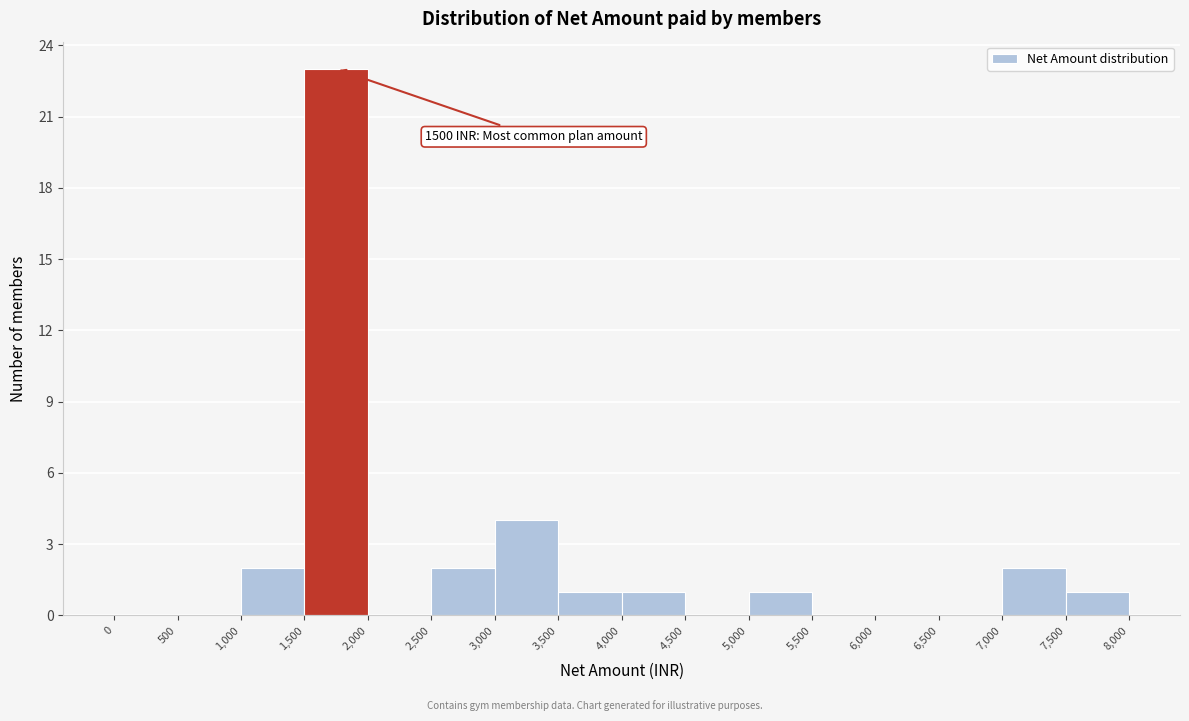

Over which range of the x-axis is the bar tallest?

1,500 to 2,000